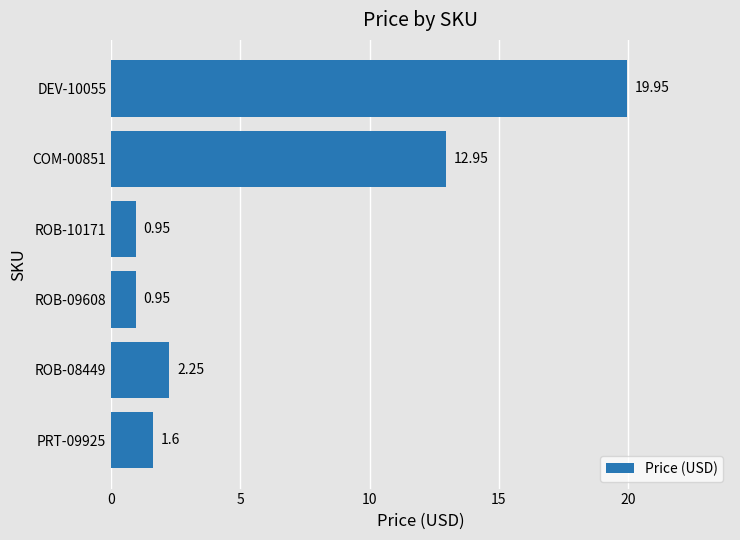

How many categories are shown in the chart?

6